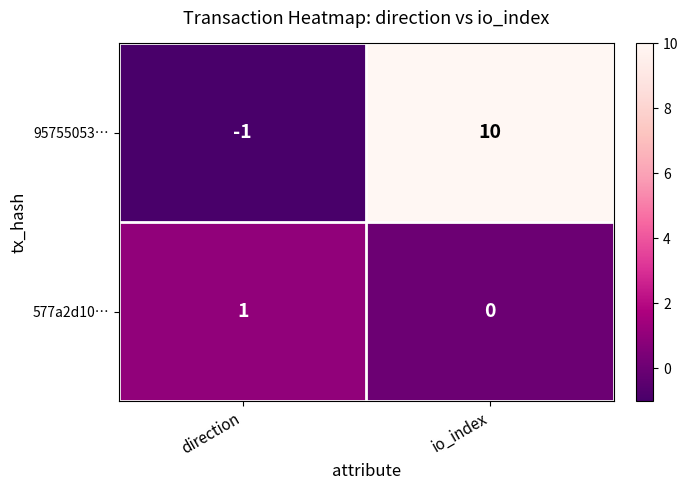

Rank the series by their maximum value, from lowest to highest.

577a2d10…, 95755053…